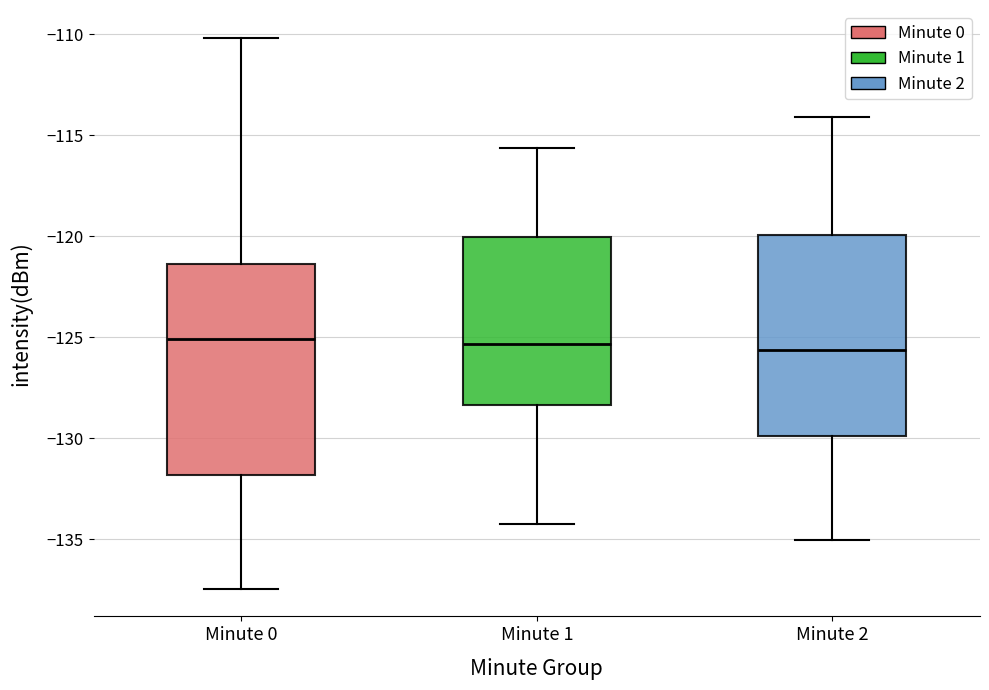

Where is the upper edge of the box for Minute 0 on the y-axis? The values are not printed on the chart, so give them approximately, as read against the axis.

-121.5